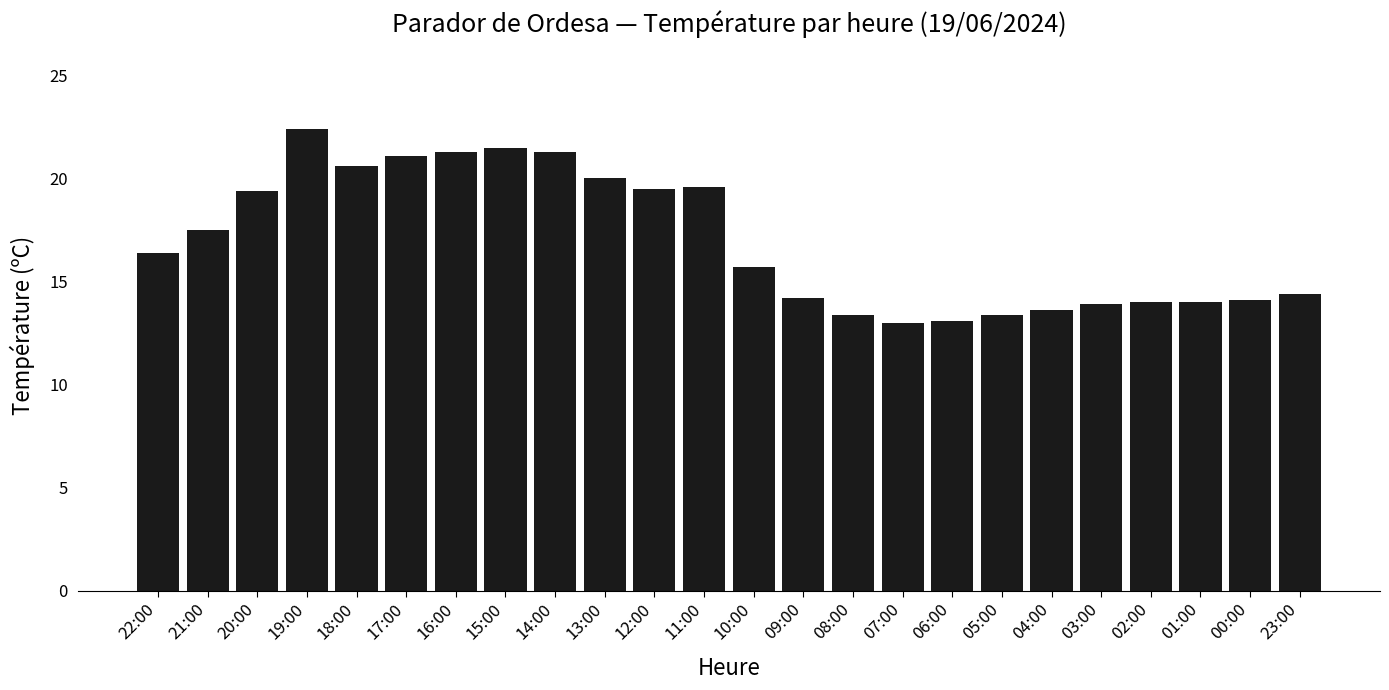

The value at 14:00 is 21.3. True or false?

True